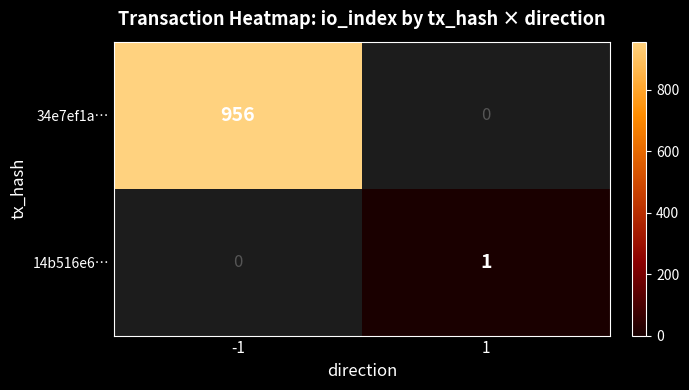

Is the value of 34e7ef1a… at -1 greater than the value of 14b516e6… at 1?

Yes